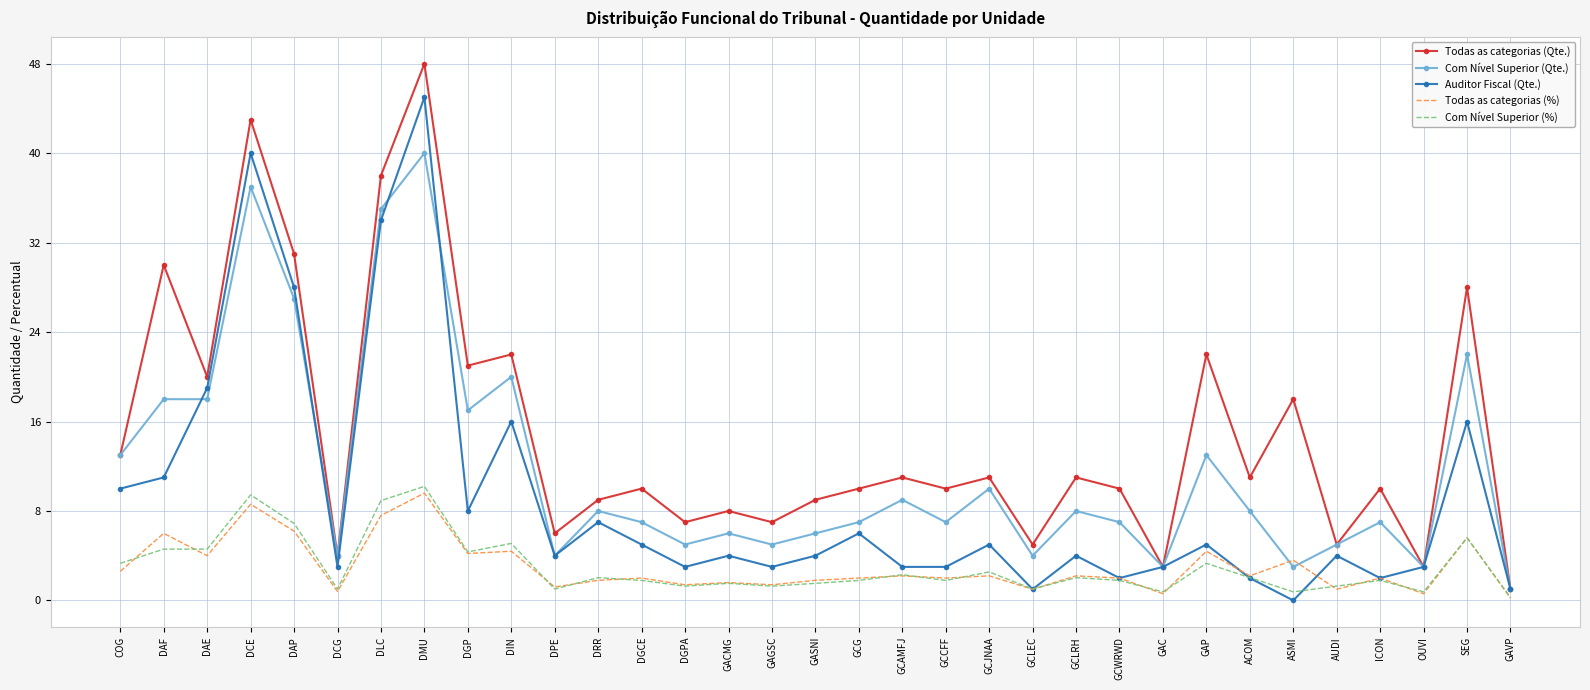

What is the approximate value of Auditor Fiscal (Qte.) at GCAMFJ?

3.0